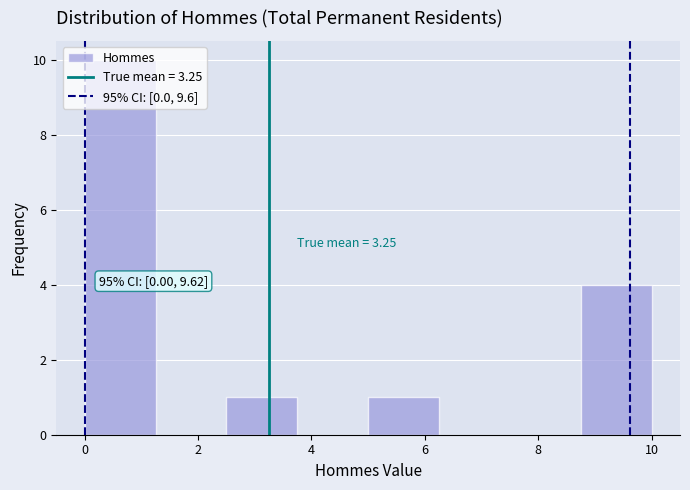

Which range on the x-axis has the tallest bar?

0.00 to 1.25